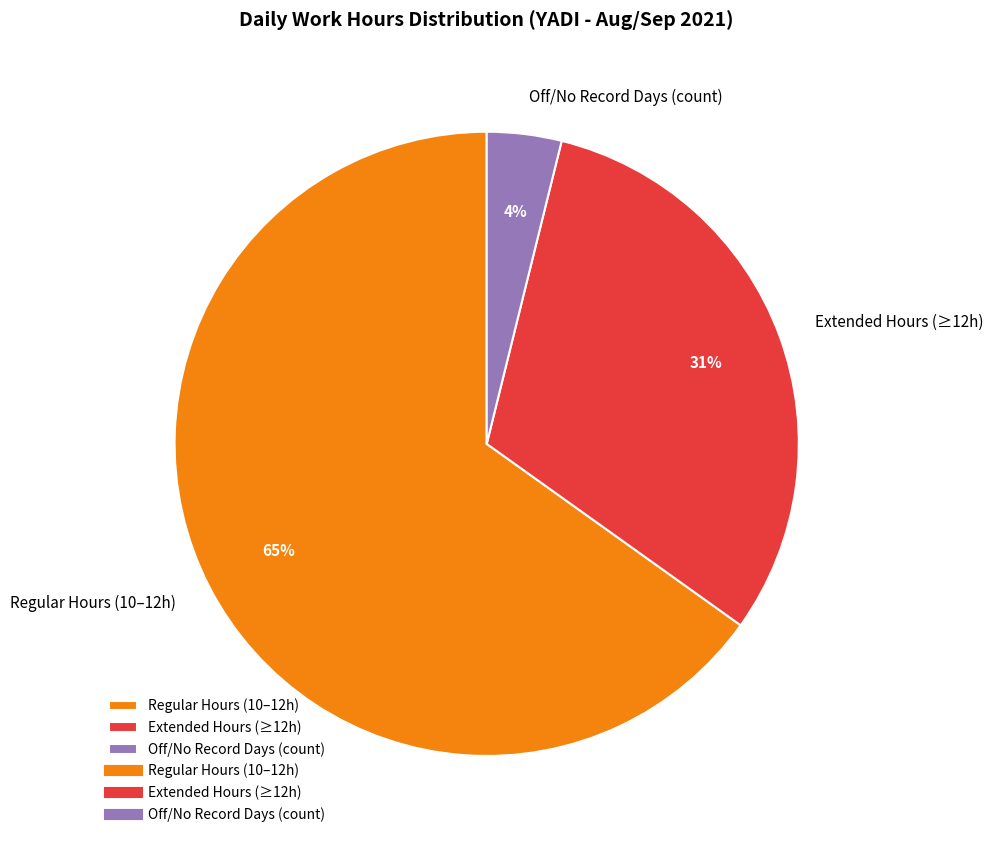

Is it true that Regular Hours (10–12h) is 65% of the pie?

True